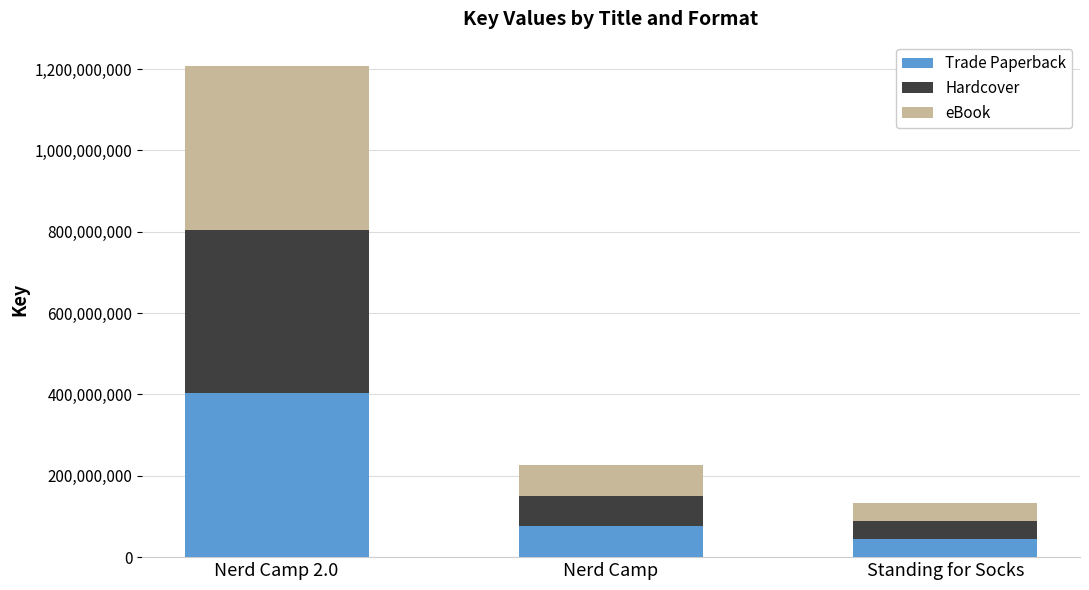

Does the chart contain any negative values?

No